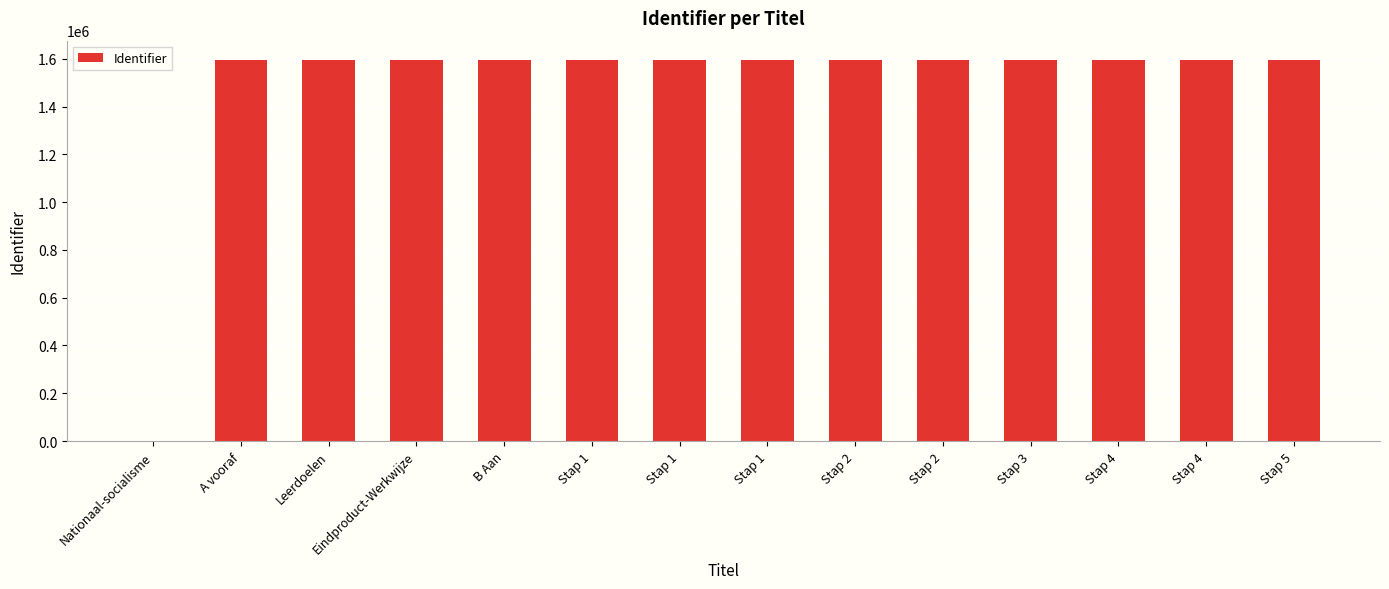

Reading left to right, extract all data points from this chart.

0	1595416	1595417	1595422	1595455	1595459	1595479	1595488	1595548	1595862	1595880	1595887	1595956	1595966